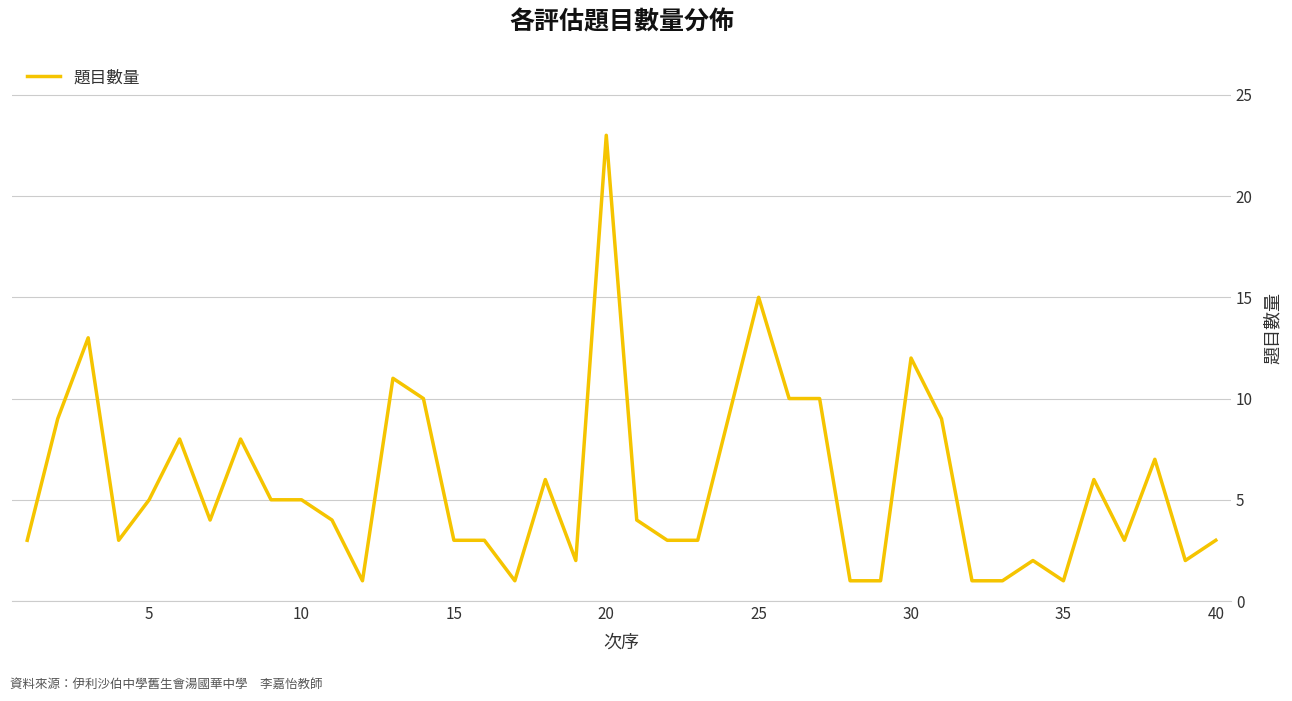

Reading right to left, list all the values displayed in this chart.

3	2	7	3	6	1	2	1	1	9	12	1	1	10	10	15	9	3	3	4	23	2	6	1	3	3	10	11	1	4	5	5	8	4	8	5	3	13	9	3